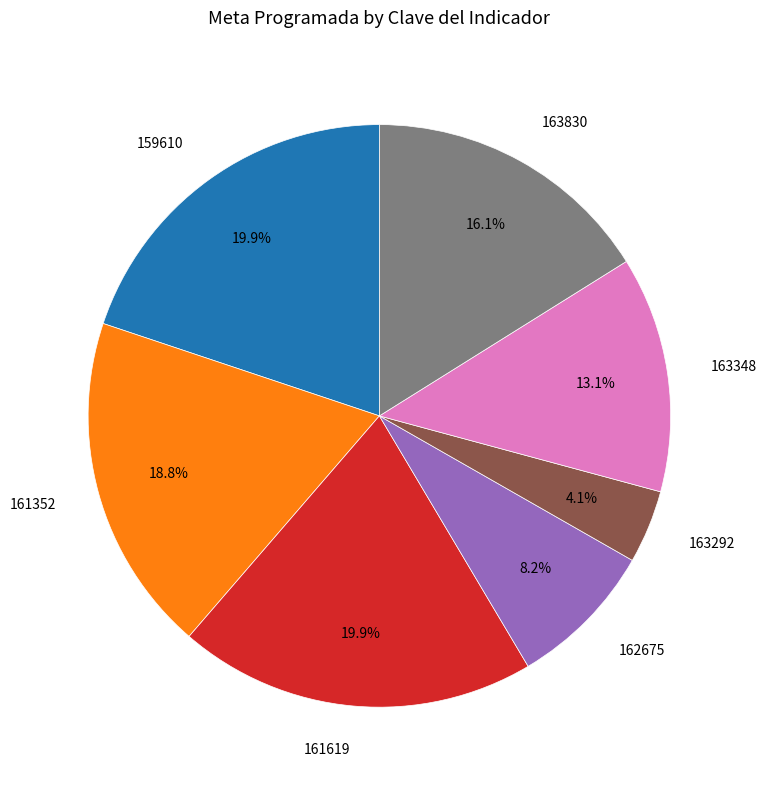

Does any single category account for the majority?

No